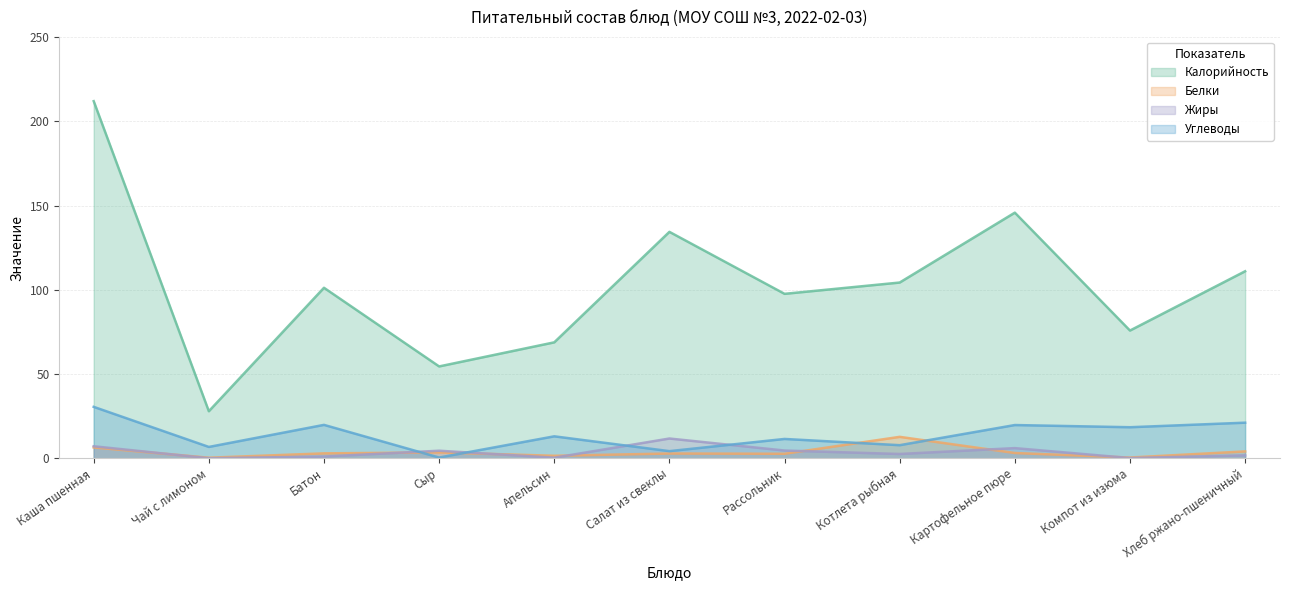

Which series has the largest range (max minus min)?

Калорийность